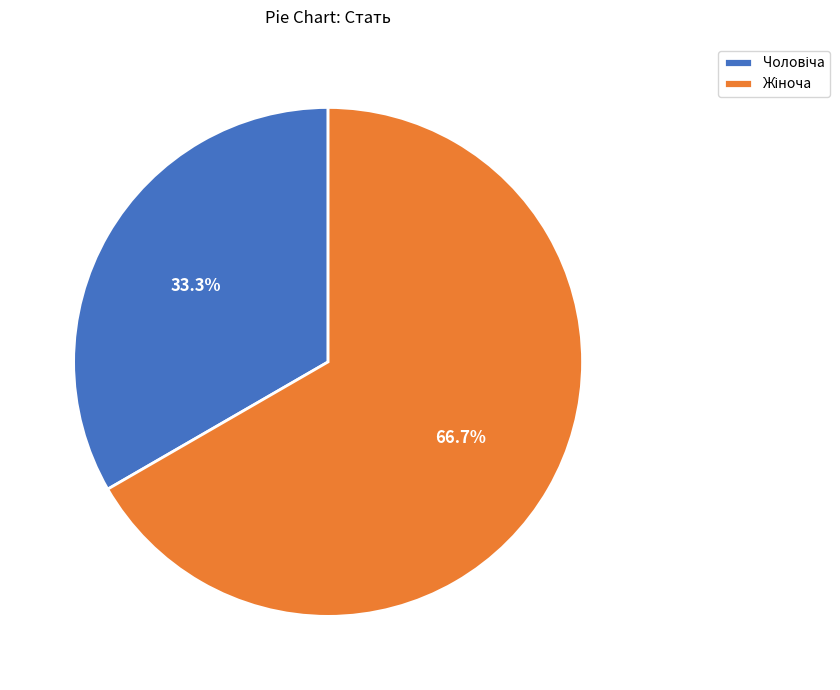

Is there a majority slice in this chart?

Yes